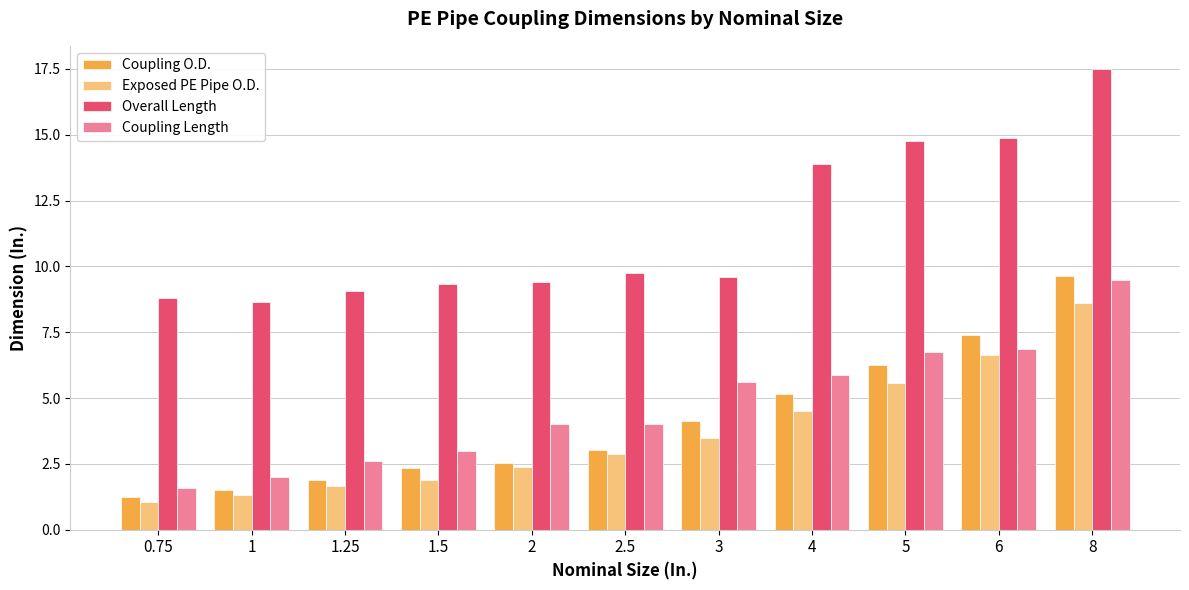

Which series has the largest range (max minus min)?

Overall Length